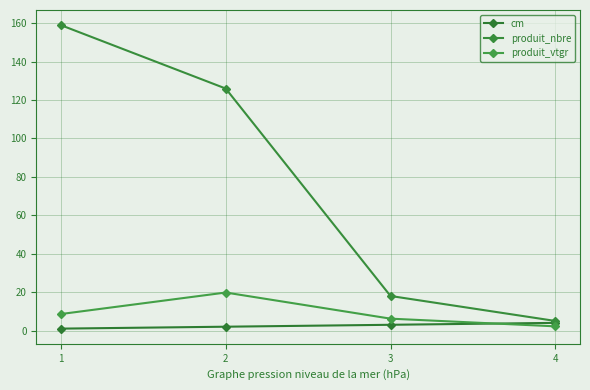

True or false: cm has more than 2 interior local peaks.

False